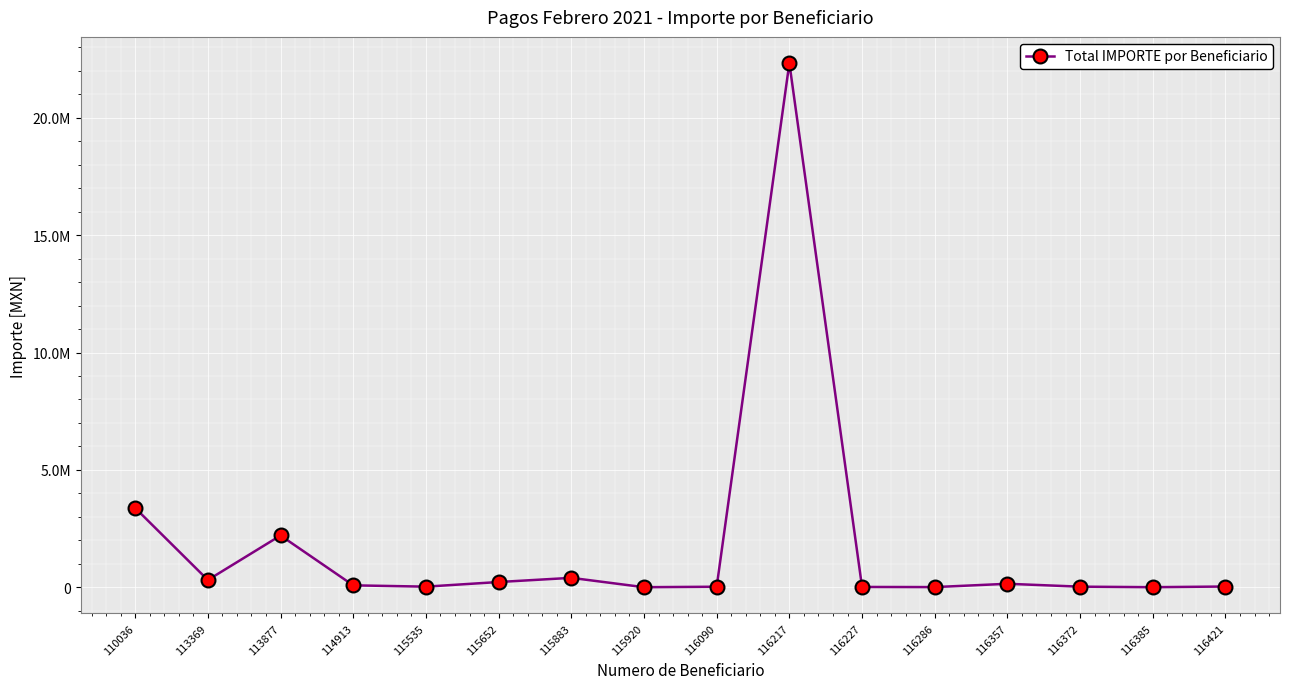

What is the value of the 4th point from the left?

86484.4